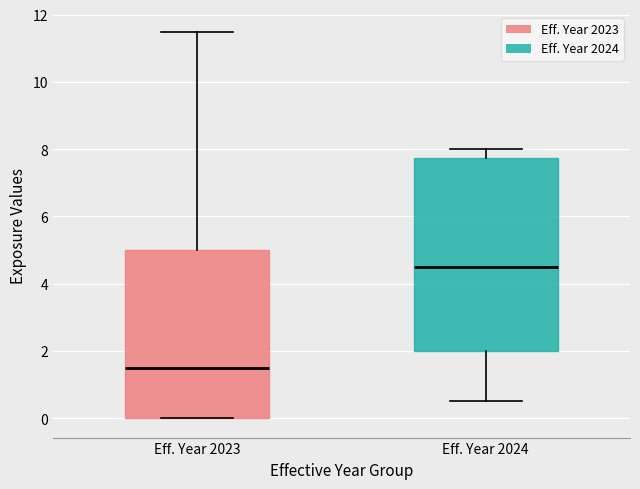

Which box is the tallest, from its lower edge to its upper edge?

Eff. Year 2024